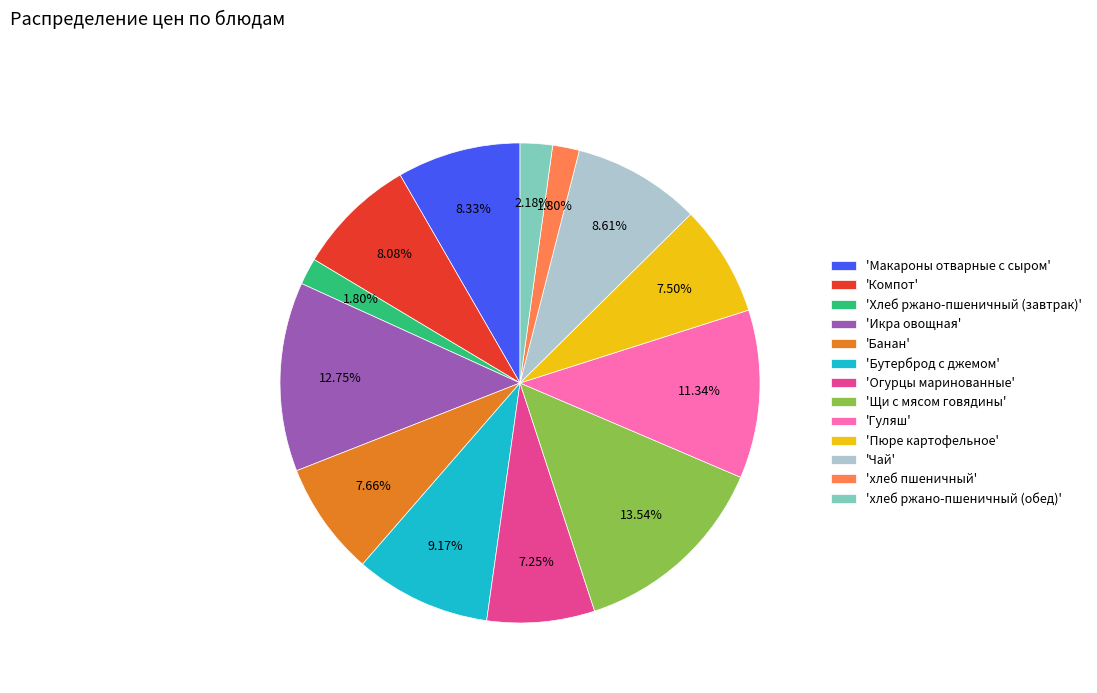

Count the number of slices in the pie.

13